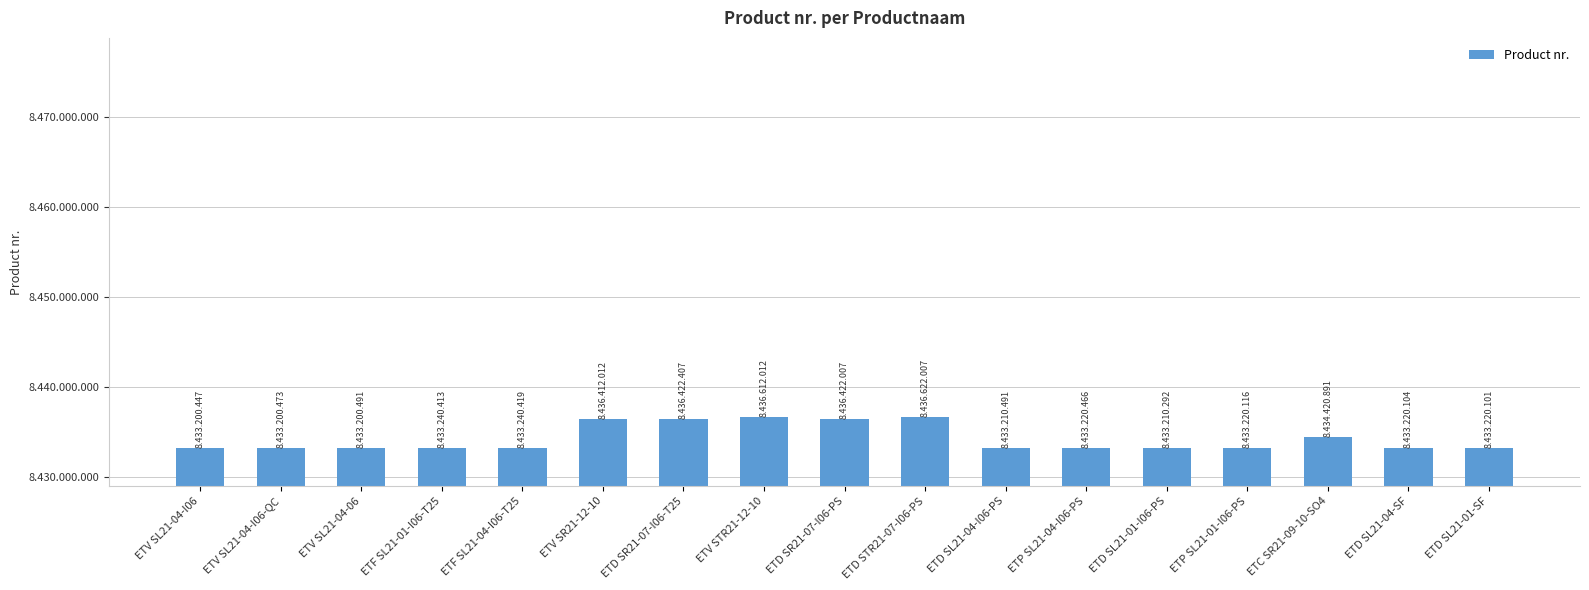

What is the label of the 12th bar from the left?

ETP SL21-04-I06-PS